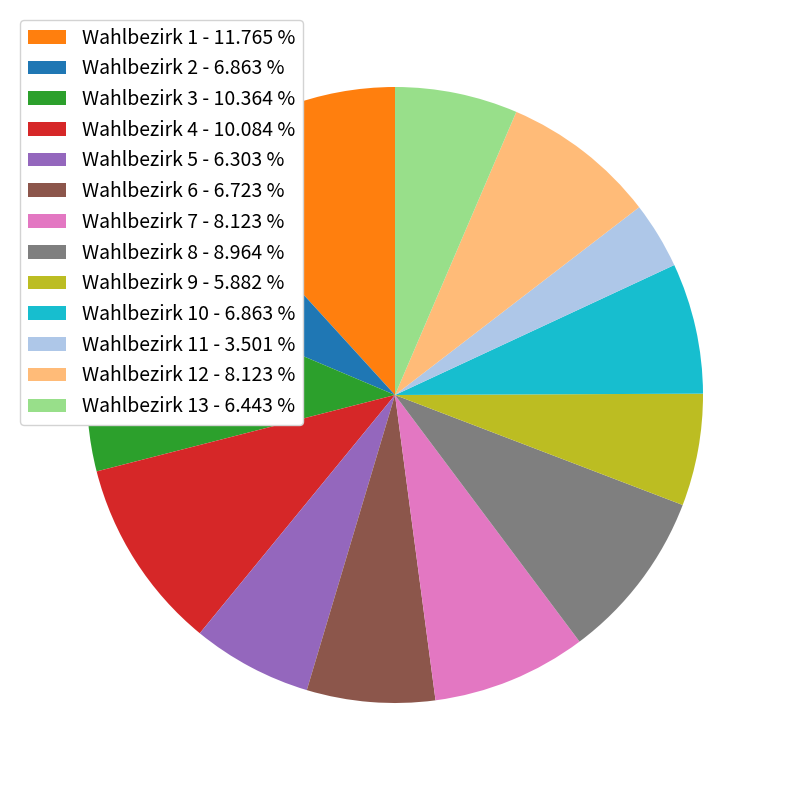

Which slice is the smallest?

Wahlbezirk 11 - 3.501 %